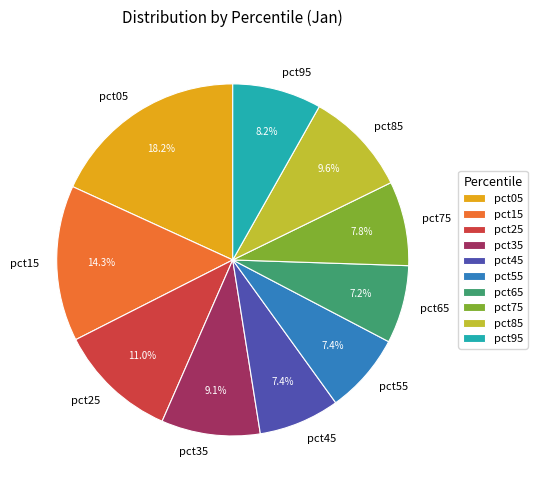

To the nearest percent, what is the average slice percentage?

10%